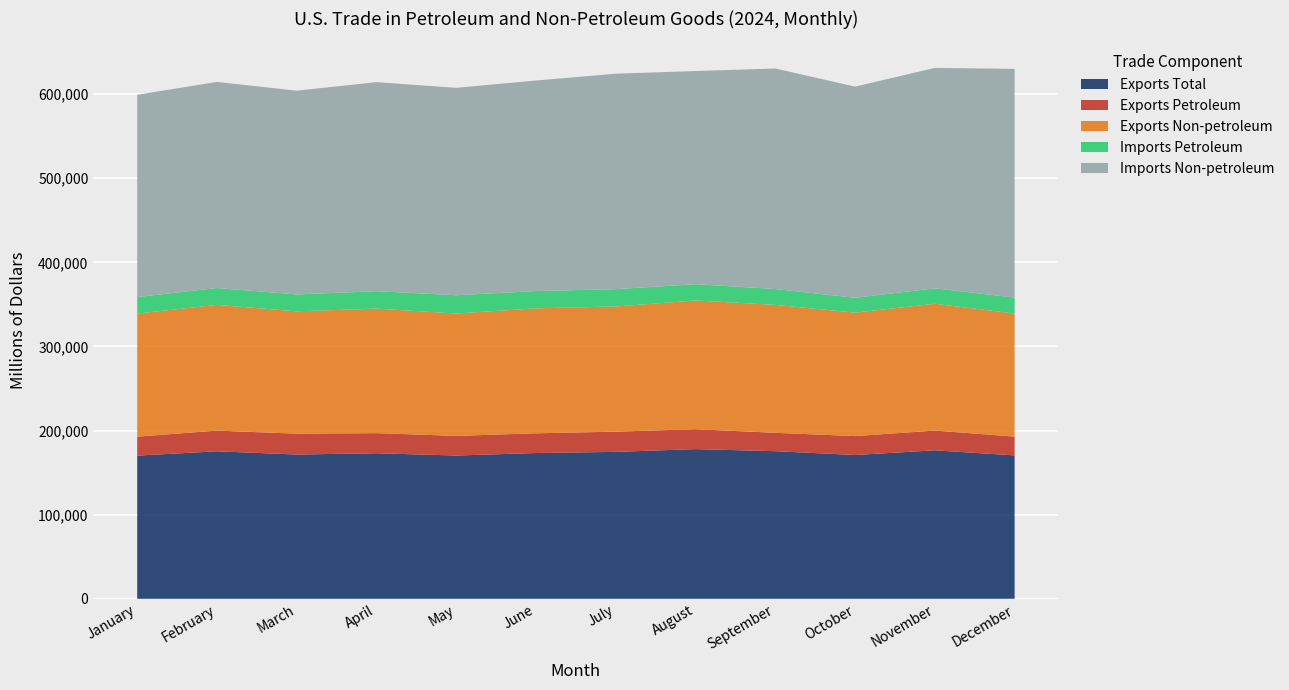

Reading left to right, extract all data points from this chart.

Exports Total: 170216	175344	171506	173037	170321	173318	174671	177954	175484	170941	176509	170476
Exports Petroleum: 22532	24583	24784	23892	23345	23423	24023	23657	21854	22472	23486	22352
Exports Non-petroleum: 146357	149509	145462	148049	145498	148597	148828	153058	152085	146788	150774	146283
Imports Petroleum: 19648	20047	20070	20713	21730	20529	20603	19336	18843	17666	18341	19015
Imports Non-petroleum: 240463	245001	242238	248555	246568	250303	256163	253442	262166	251033	262063	271875